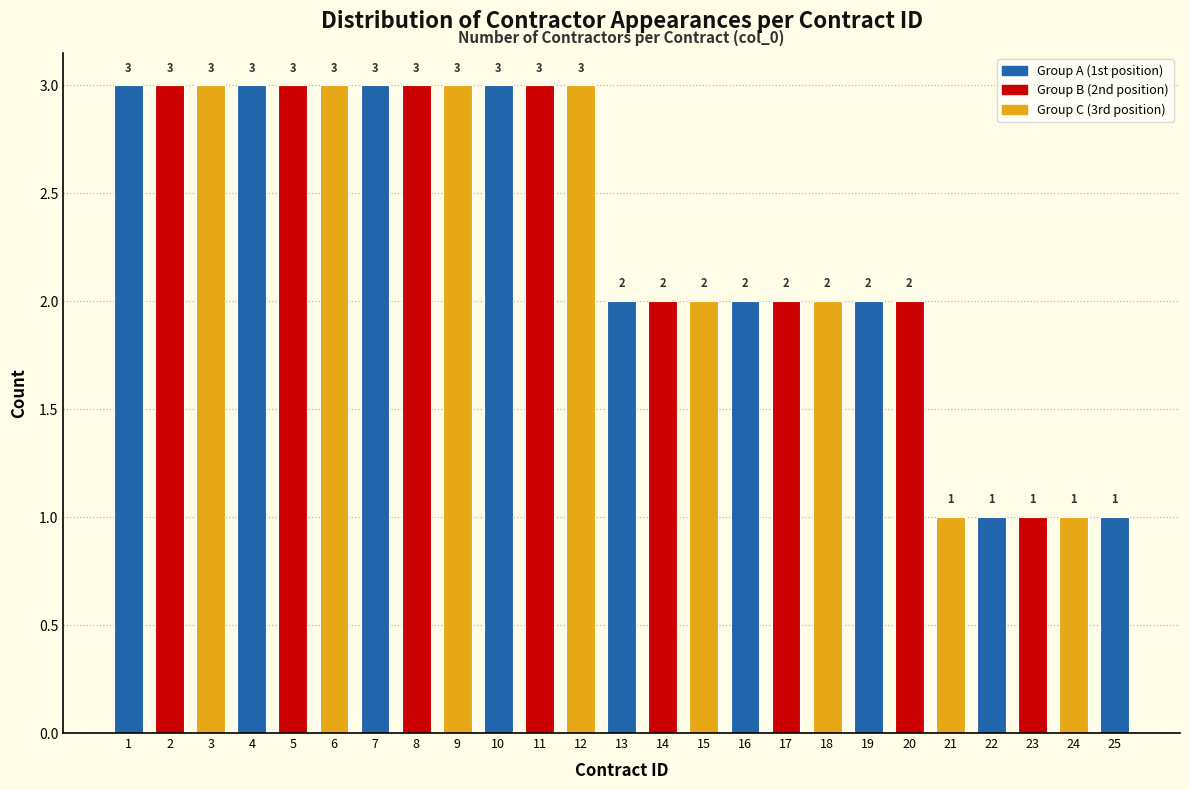

Reading left to right, what are all the values shown in this chart?

1=3	2=3	3=3	4=3	5=3	6=3	7=3	8=3	9=3	10=3	11=3	12=3	13=2	14=2	15=2	16=2	17=2	18=2	19=2	20=2	21=1	22=1	23=1	24=1	25=1